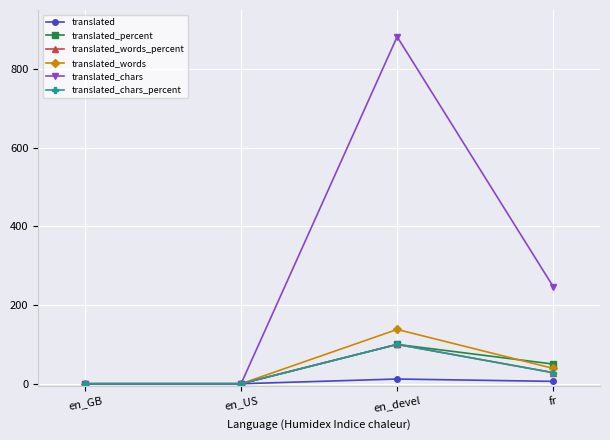

Is this an area chart (filled region under the line)?

No